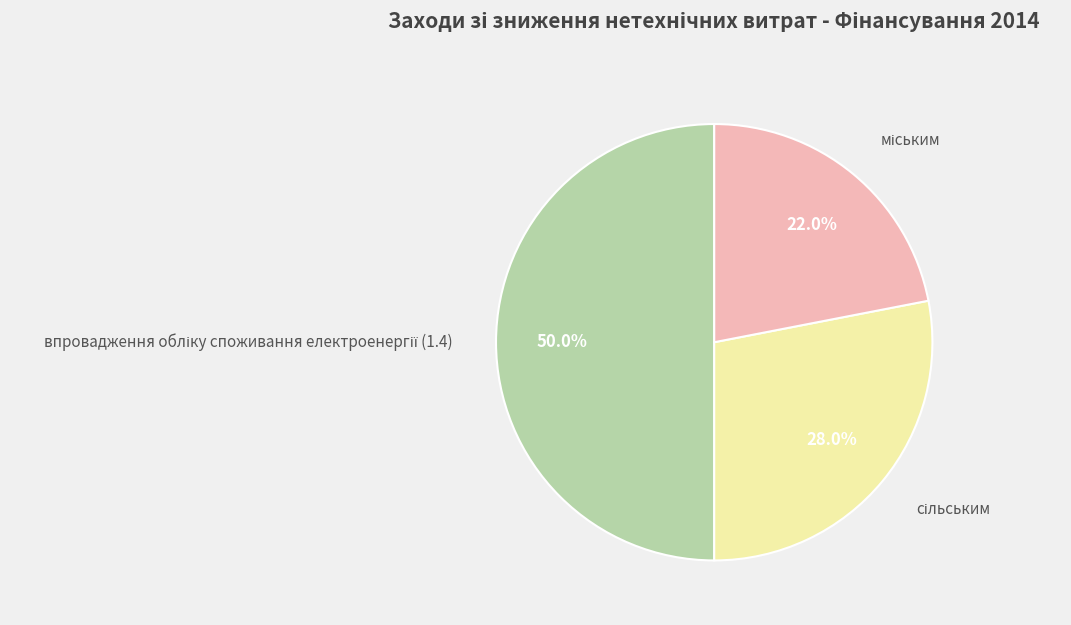

To the nearest percent, what is the difference between the largest and smallest slice percentages?

28%